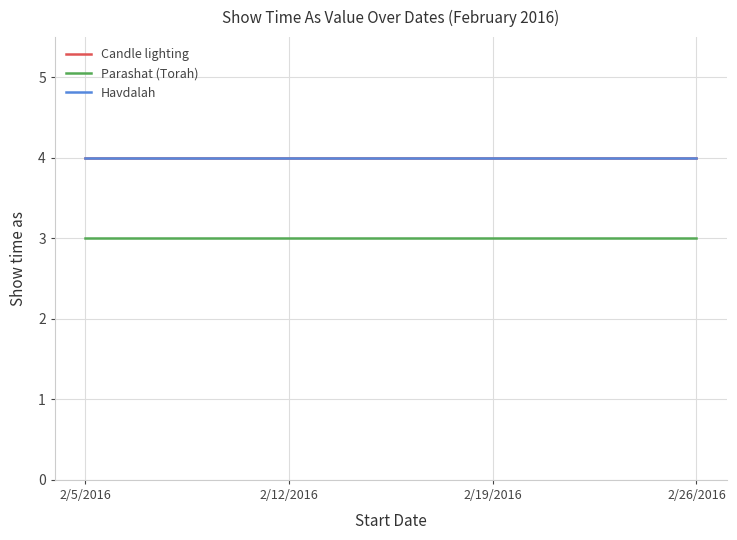

Does the chart have visible grid lines?

Yes